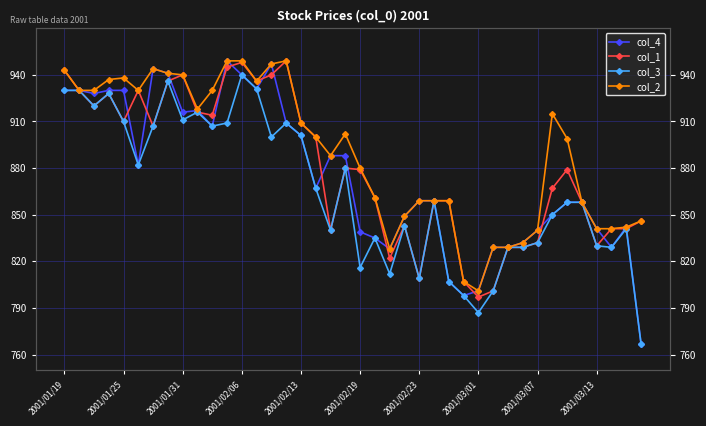

True or false: col_2 has more than 2 points higher than both neighbors.

True